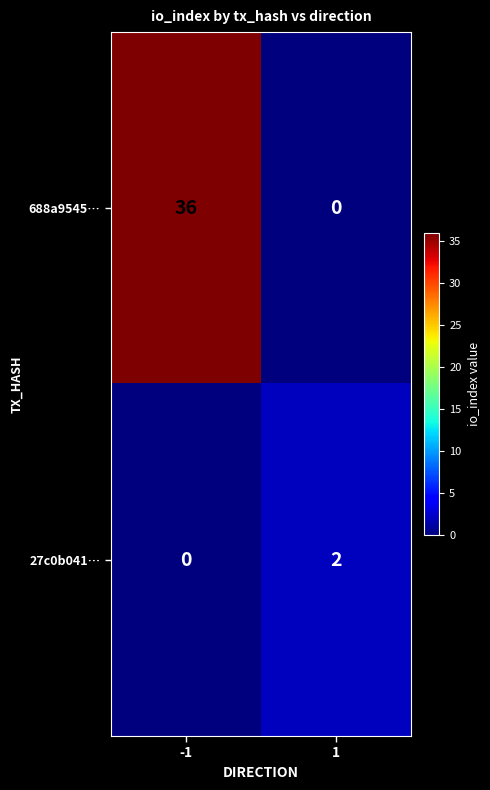

What value does the 688a9545… series have at -1?

36